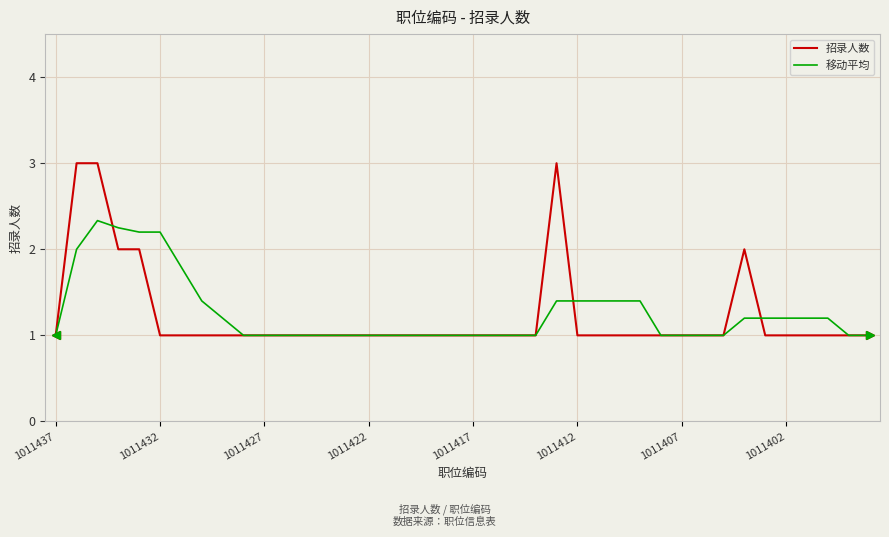

What are all the series names shown in the legend?

招录人数, 移动平均